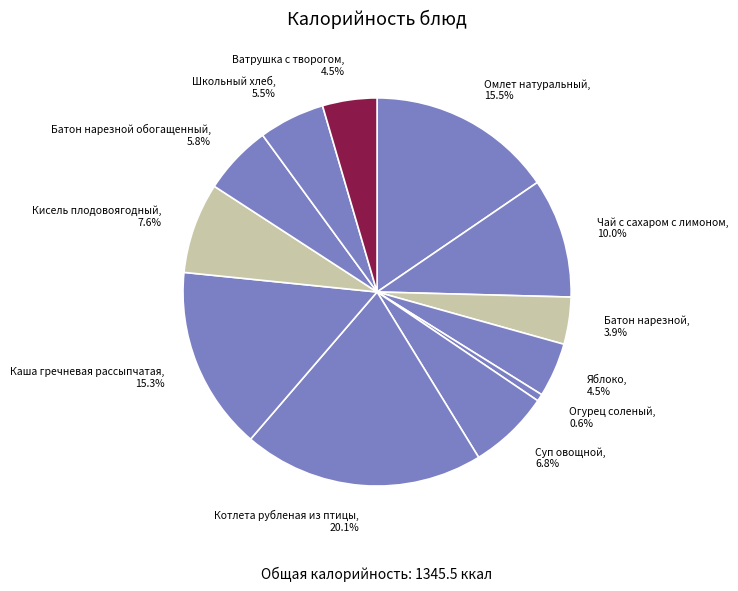

Combined, do Омлет натуральный and Огурец соленый account for over 50%?

No